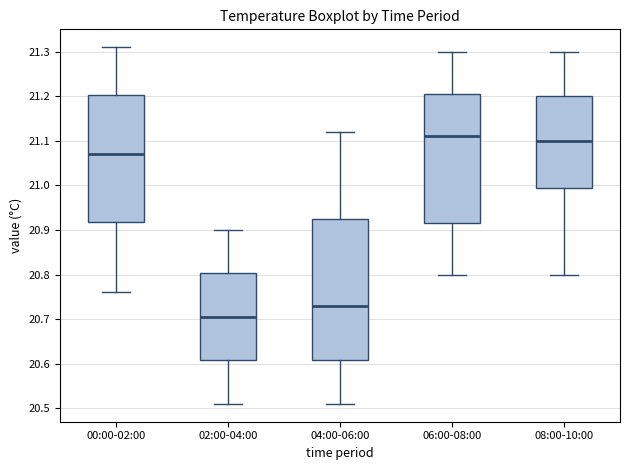

Reading left to right, read every box against the y-axis: the position of its median line, the range the box covers, and the ends of its whiskers. The values are not printed on the chart, so give them approximately, as read against the axis.

00:00-02:00: median 21.07, box 20.92 to 21.20, whiskers 20.76 to 21.31
02:00-04:00: median 20.71, box 20.61 to 20.80, whiskers 20.51 to 20.90
04:00-06:00: median 20.73, box 20.61 to 20.93, whiskers 20.51 to 21.12
06:00-08:00: median 21.11, box 20.92 to 21.21, whiskers 20.80 to 21.30
08:00-10:00: median 21.10, box 21.00 to 21.20, whiskers 20.80 to 21.30